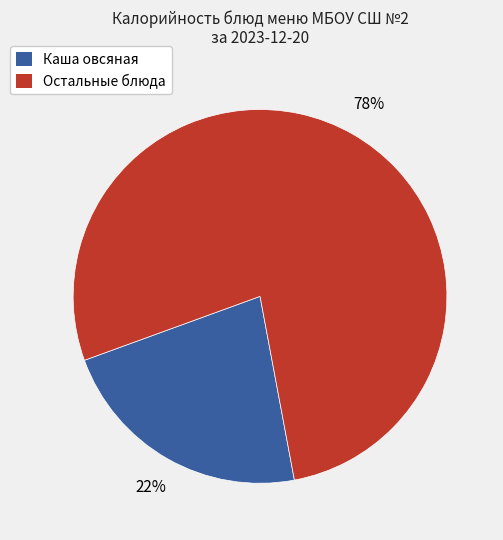

Does any single category account for the majority?

Yes